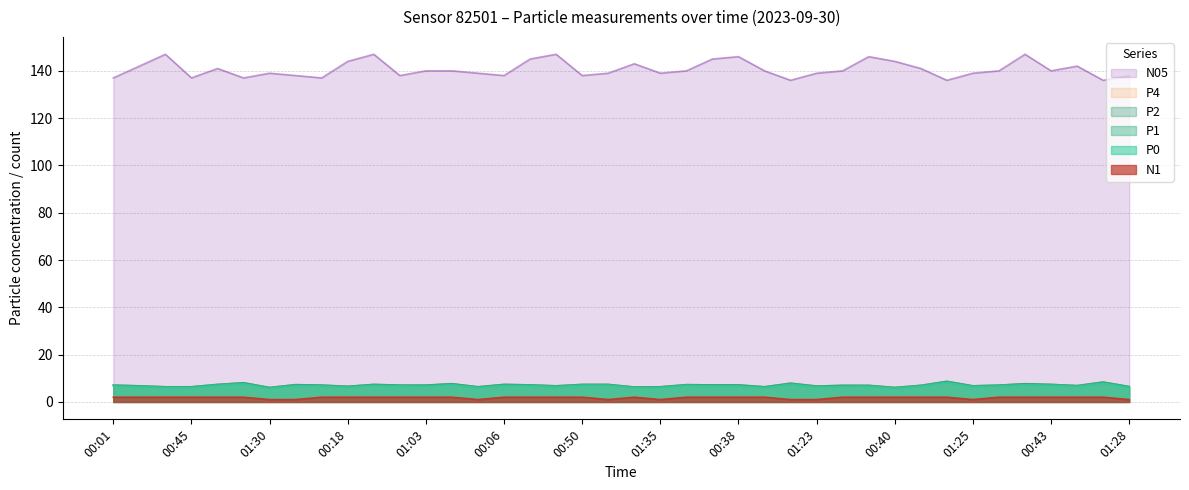

How many interior local peaks does the P1 series have?

10